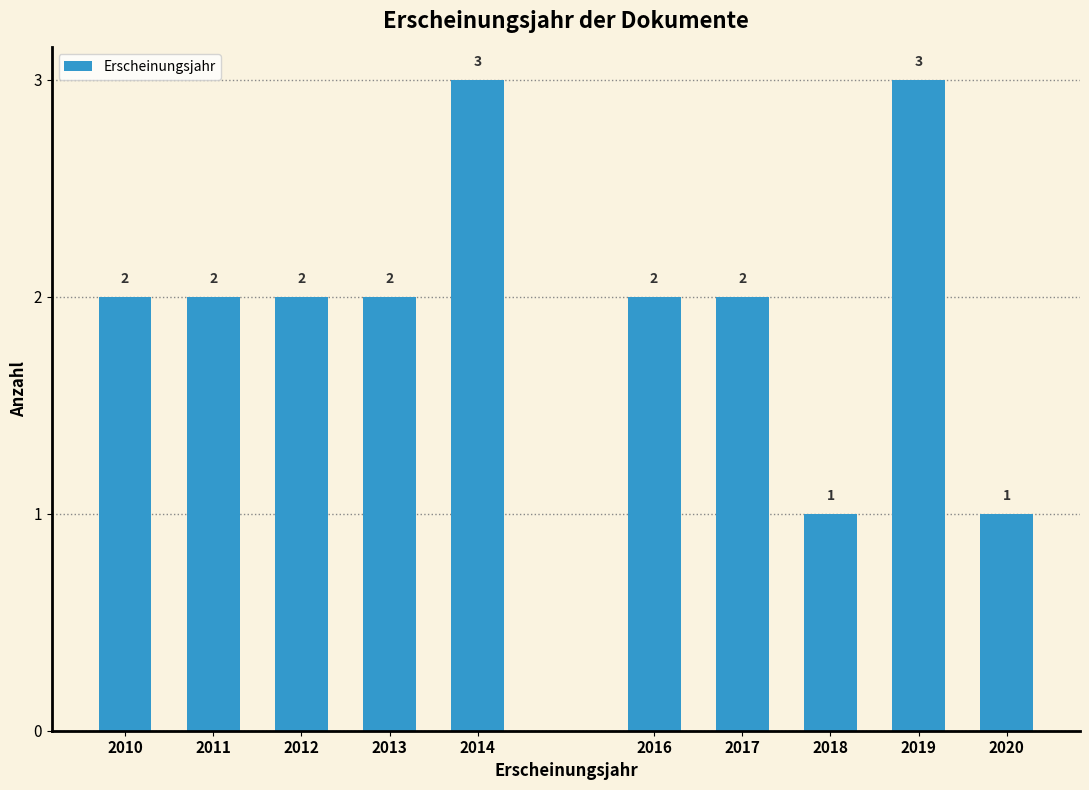

Reading left to right, extract all data points from this chart.

2	2	2	2	3	2	2	1	3	1